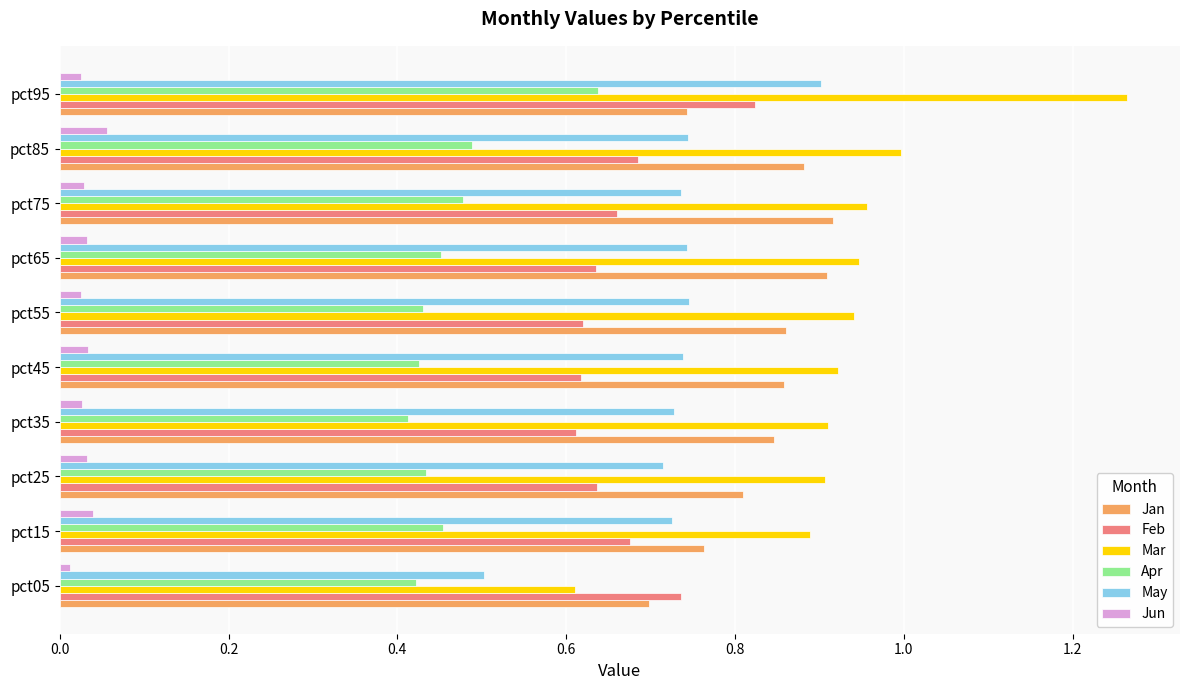

Which series has the largest total across all categories?

Mar